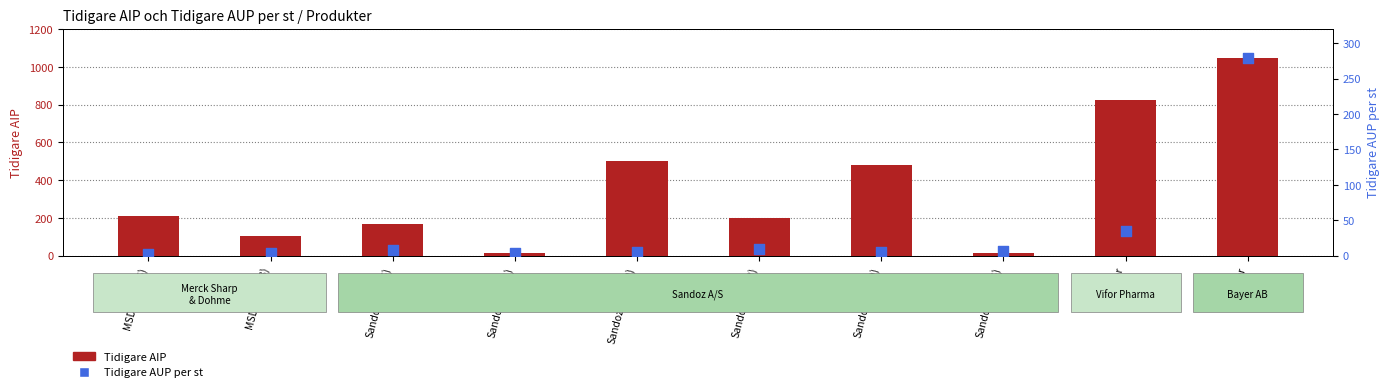

Which series contains the lowest Y value?

Tidigare AUP per st